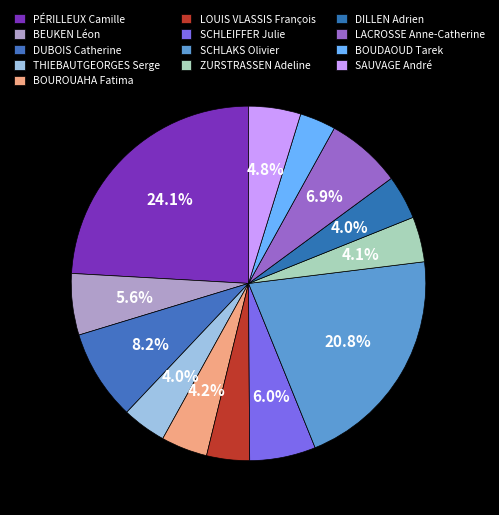

The LOUIS VLASSIS François slice represents 13% of the pie. True or false?

False